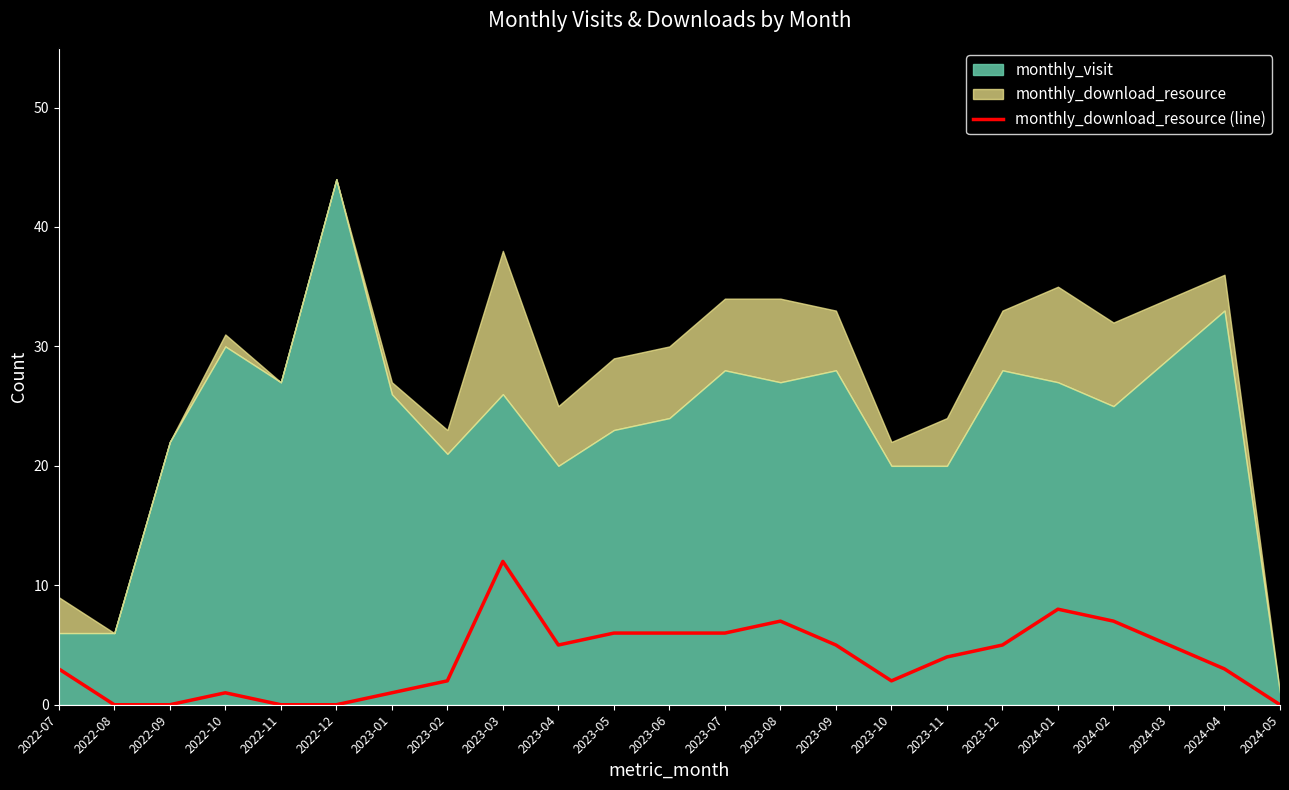

Rank the categories by value from lowest to highest.

2022-08, 2022-09, 2022-11, 2022-12, 2024-05, 2022-10, 2023-01, 2023-02, 2023-10, 2022-07, 2024-04, 2023-11, 2023-04, 2023-09, 2023-12, 2024-03, 2023-05, 2023-06, 2023-07, 2023-08, 2024-02, 2024-01, 2023-03